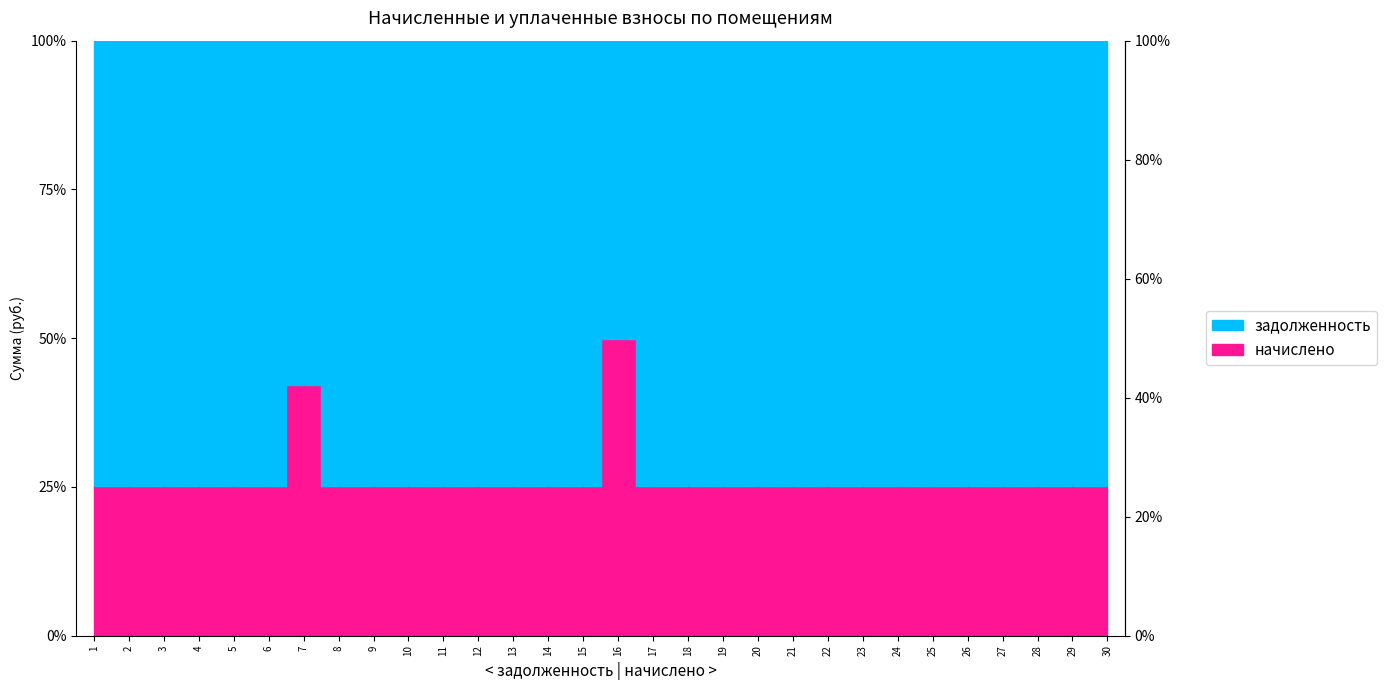

At which label does задолженность first exceed 13804?

1